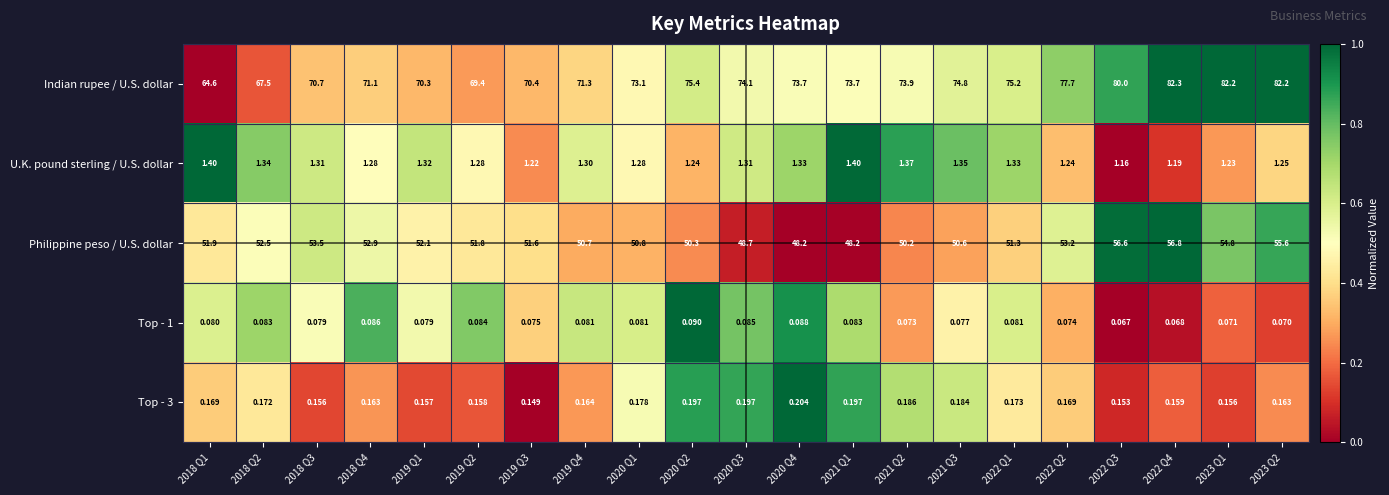

How many distinct data groups are displayed?

5